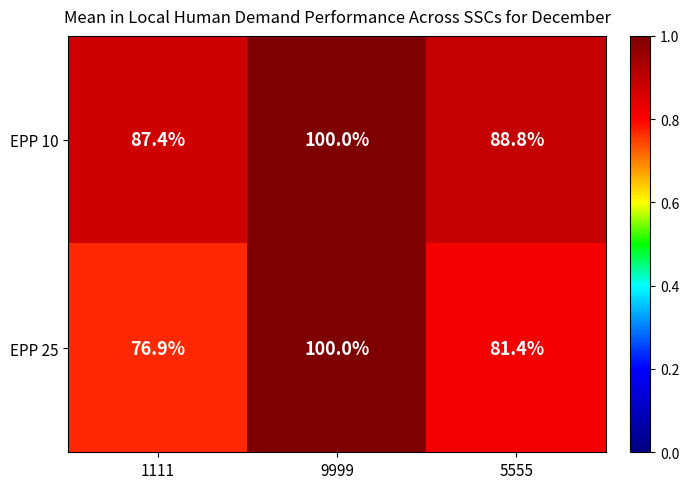

What is the difference between the EPP 10 values at 5555 and 1111?

1.4